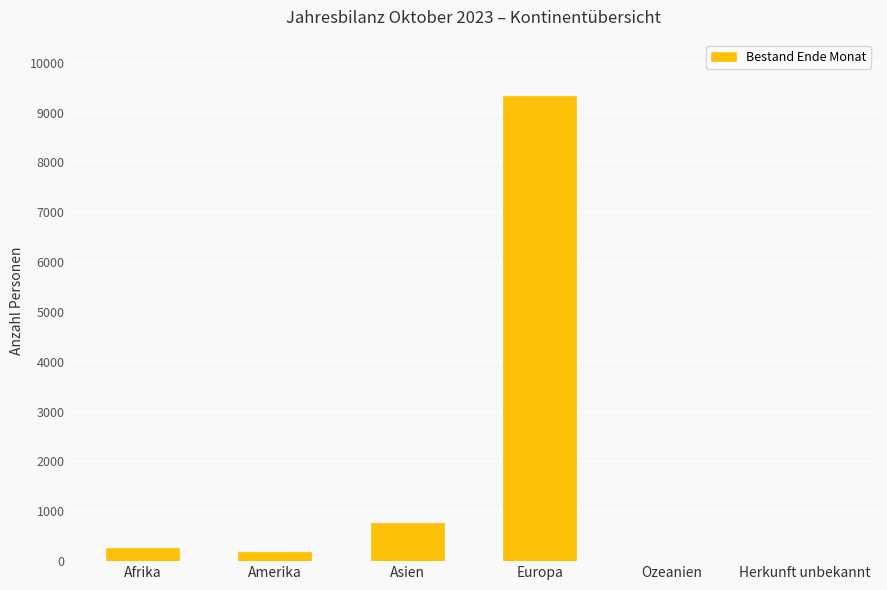

What is the sum of all values?

10564